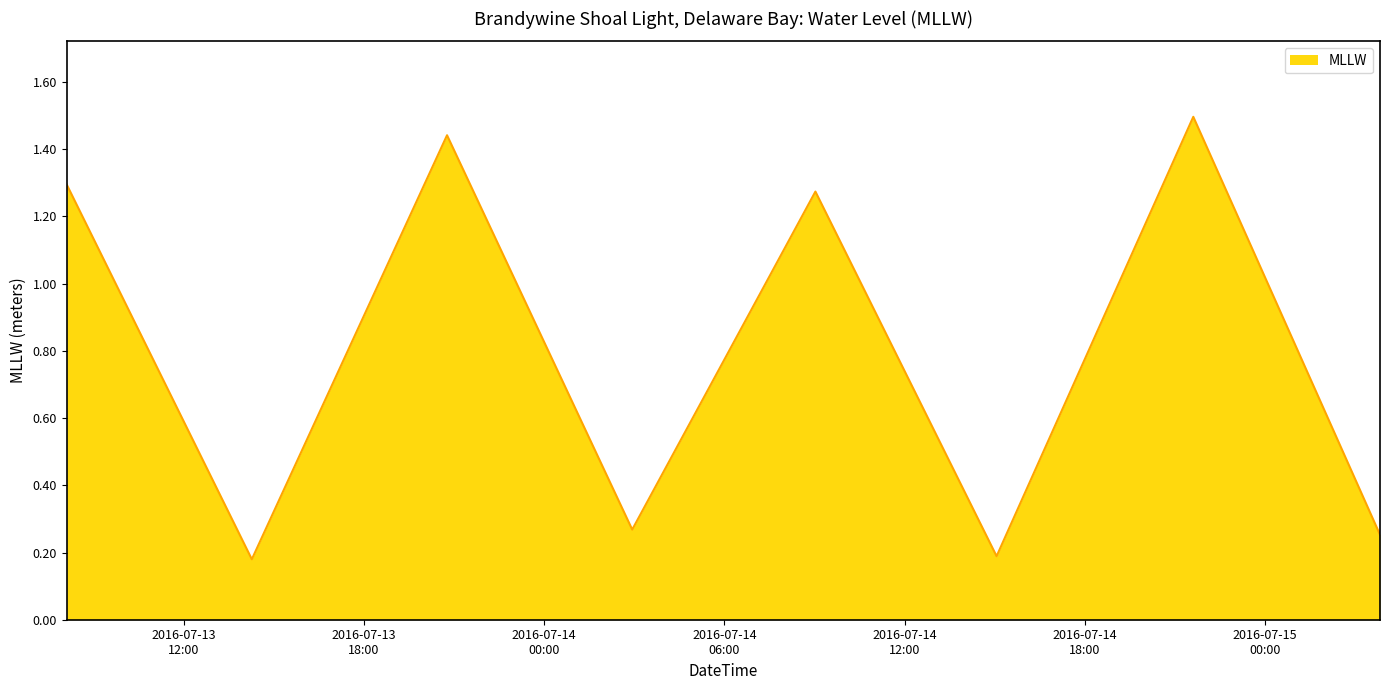

What is the maximum value shown in the chart?

1.5